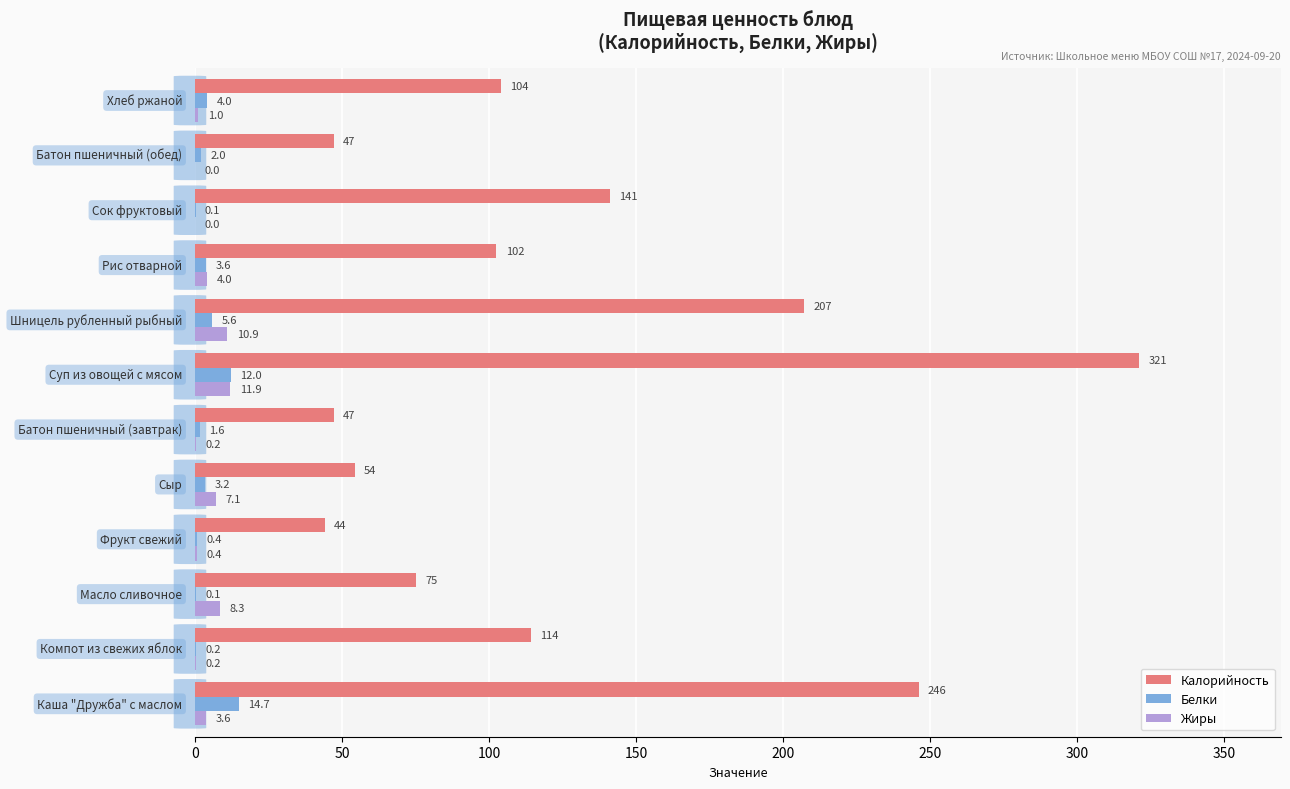

Which series has the largest total across all categories?

Калорийность